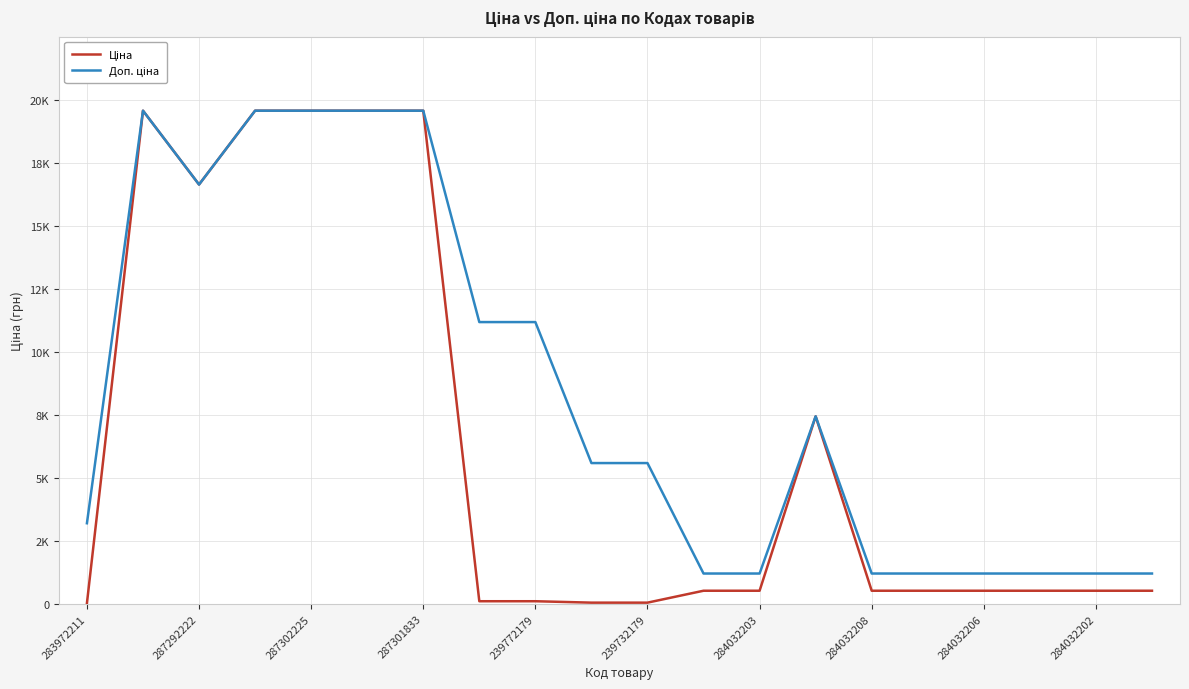

True or false: Доп. ціна has more than 1 interior local peaks.

True